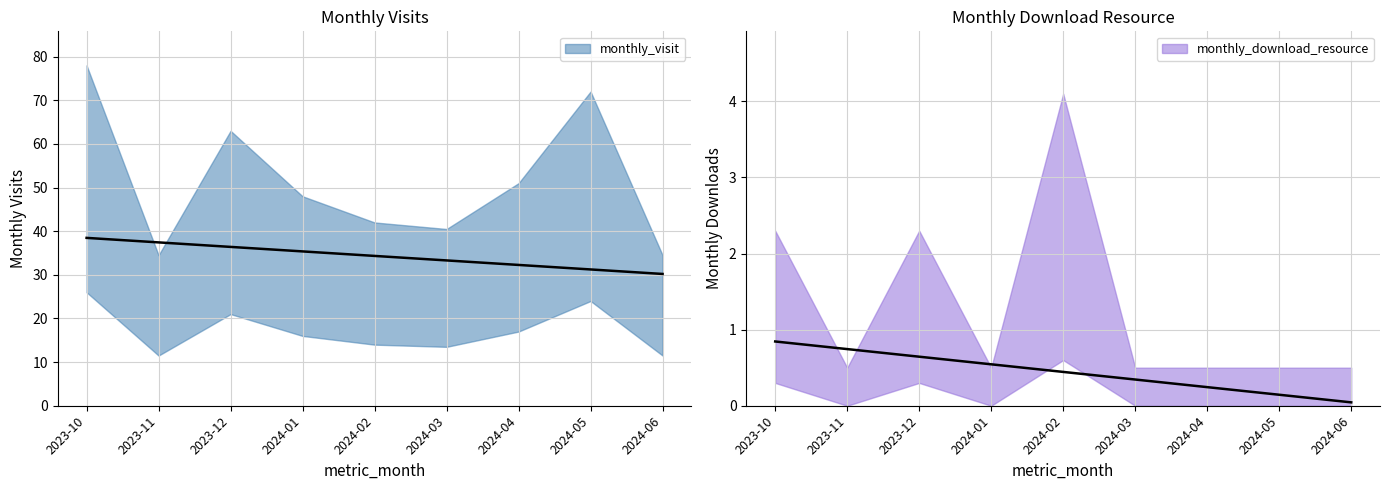

How many lines are shown in the chart?

2